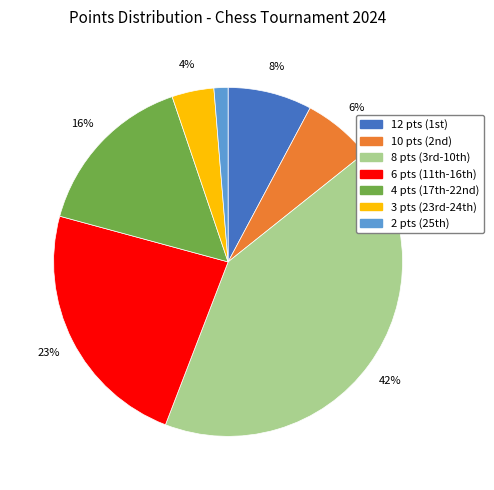

How many segments does this pie chart have?

7